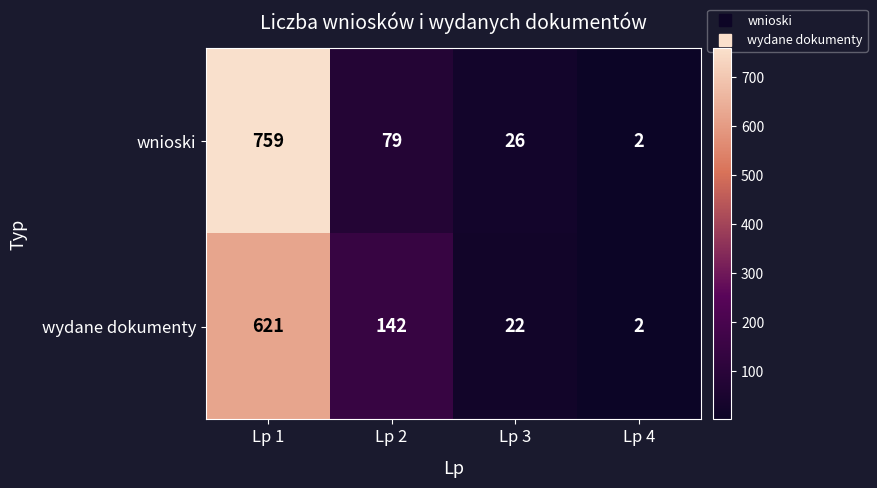

How many data points does each series have?

4